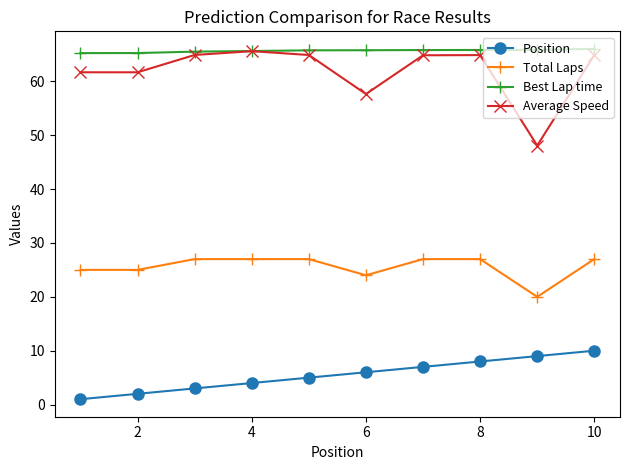

True or false: Position and Total Laps intersect in this chart.

False